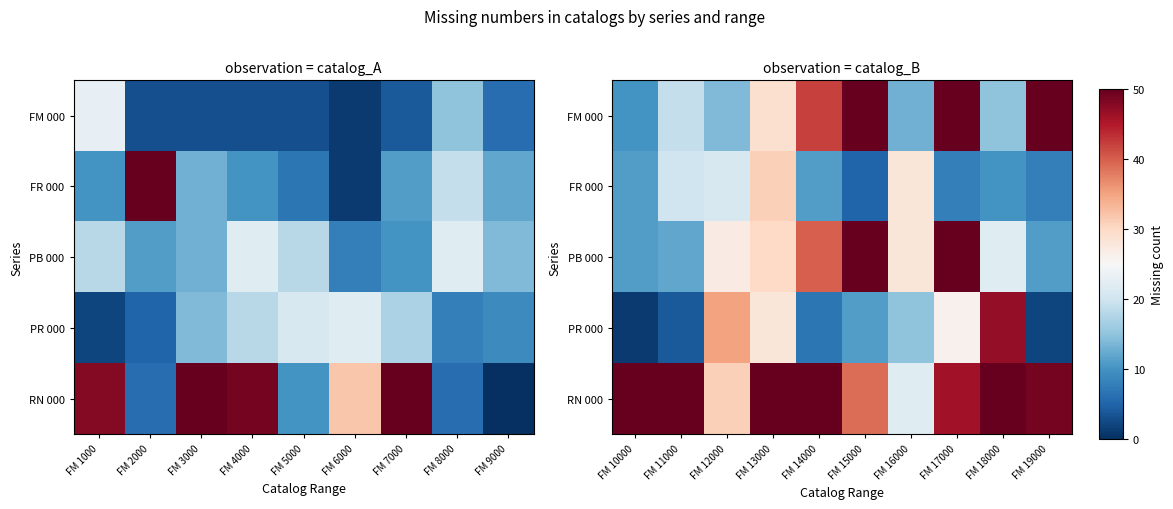

What is the difference between the second highest and minimum values in the FR 000 series?

23